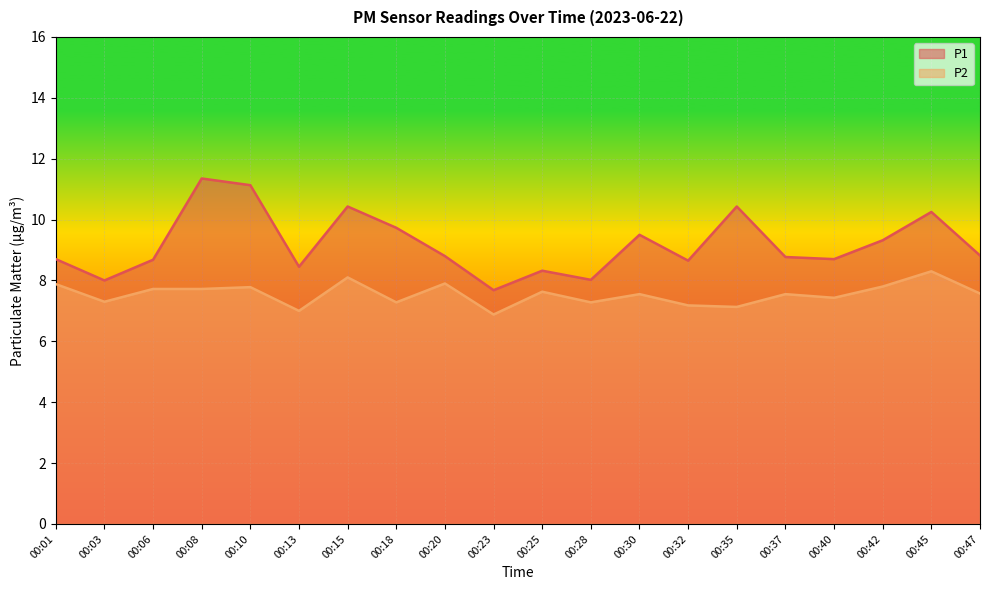

Is the value of P2 at 00:45 greater than the value of P1 at 00:13?

No